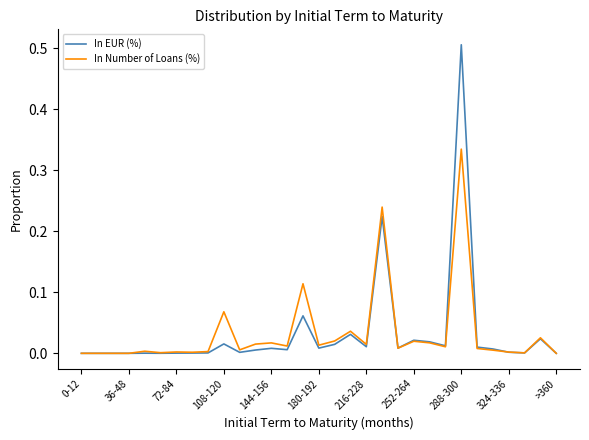

Which series has the widest spread of values?

In EUR (%)